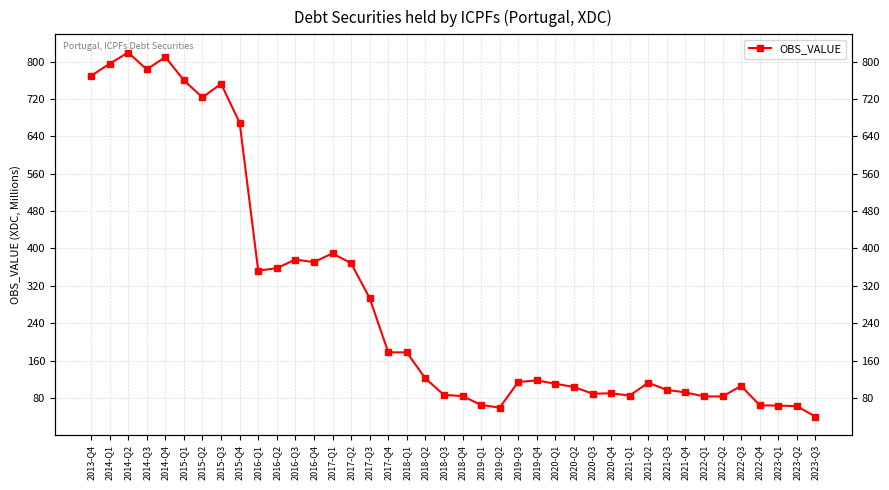

How many lines are shown in the chart?

1